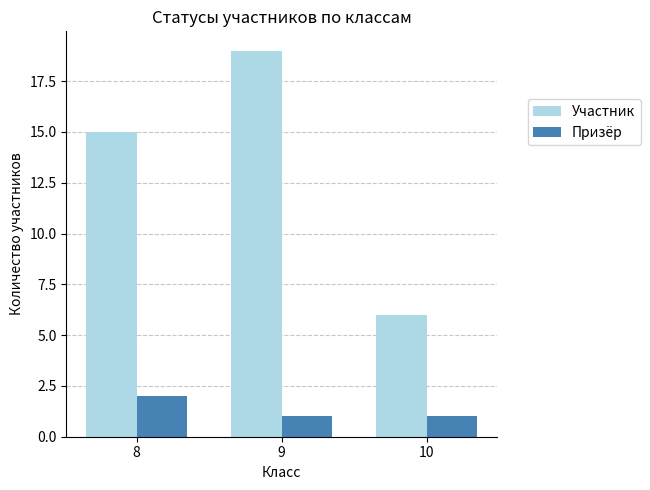

What is the highest value of the Участник series?

19